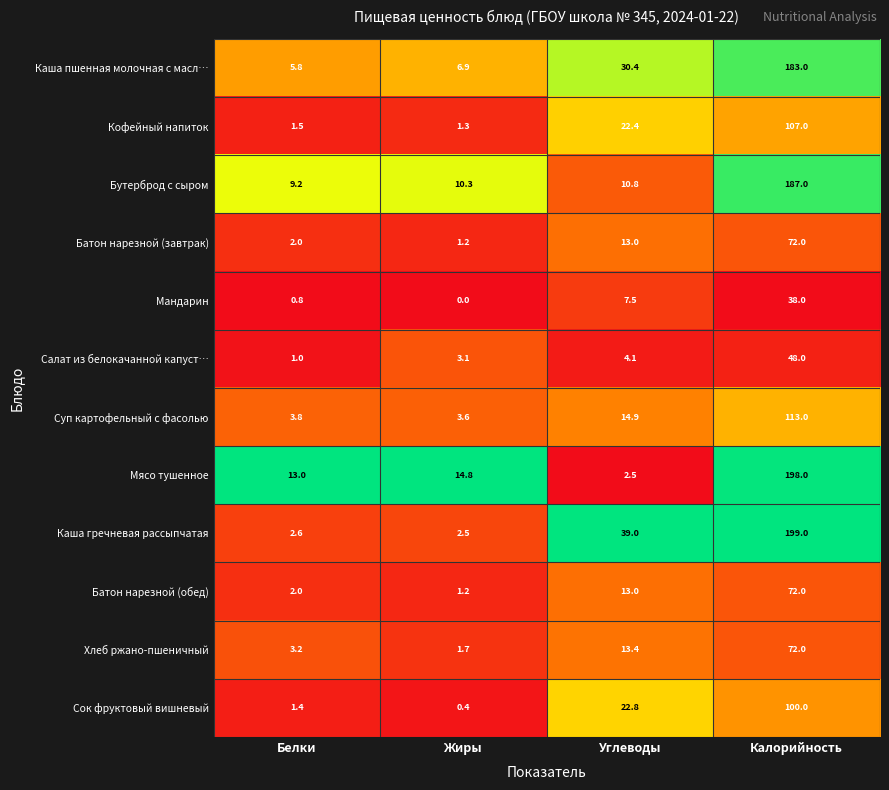

What is the maximum value shown in the chart?

199.0